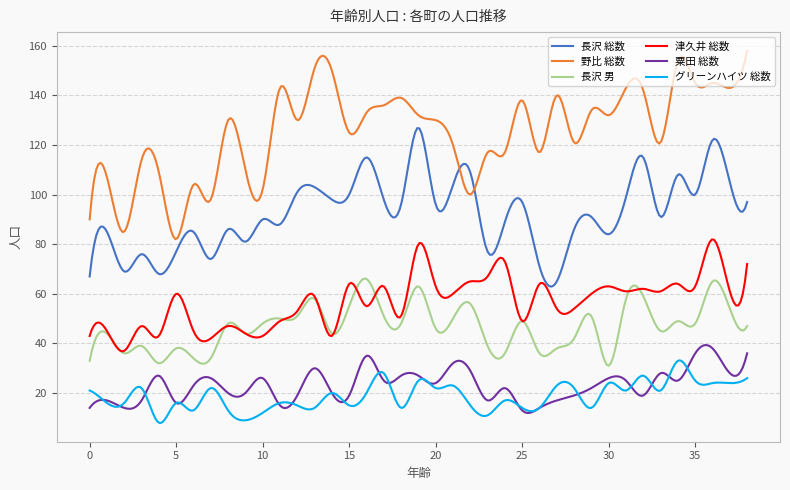

Which series has the largest total across all categories?

野比 総数